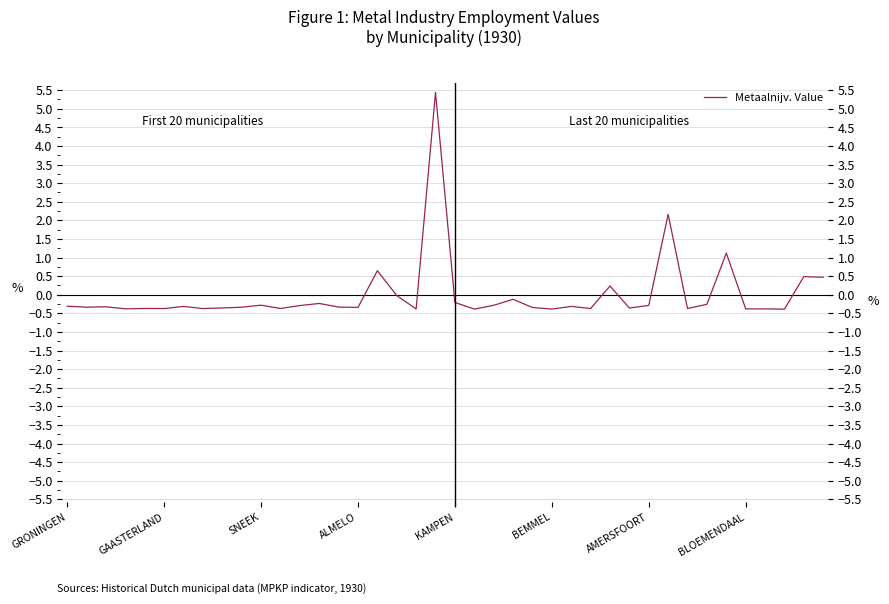

What is the difference between the second highest and second lowest values?

2.5